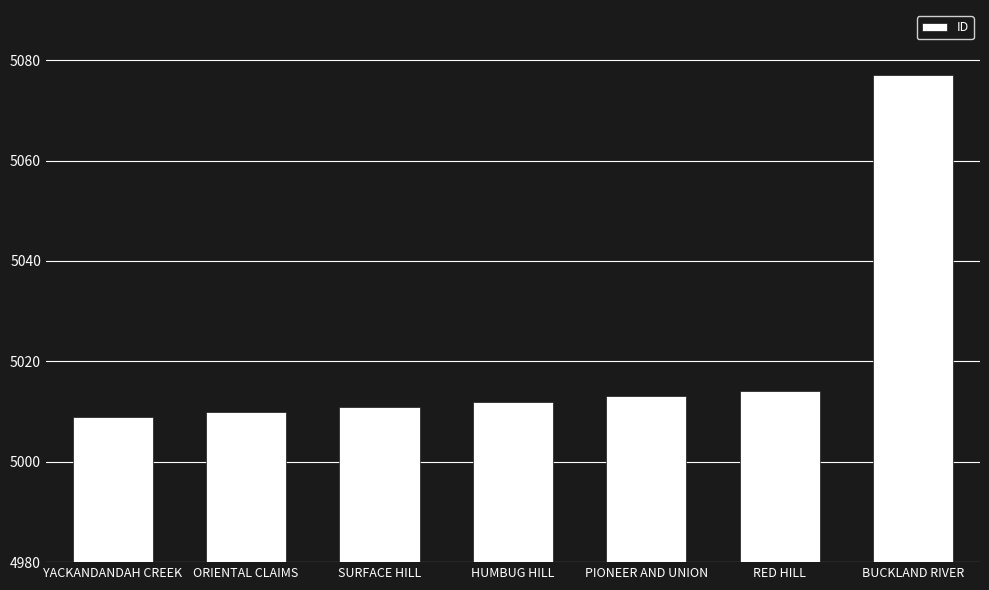

What is the sum of the values at PIONEER AND UNION and SURFACE HILL?

10024